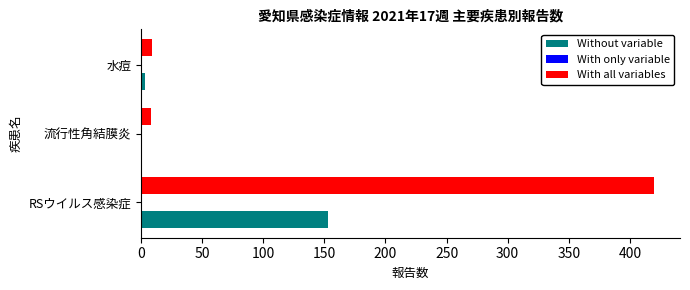

Which category has the highest value across all series?

RSウイルス感染症